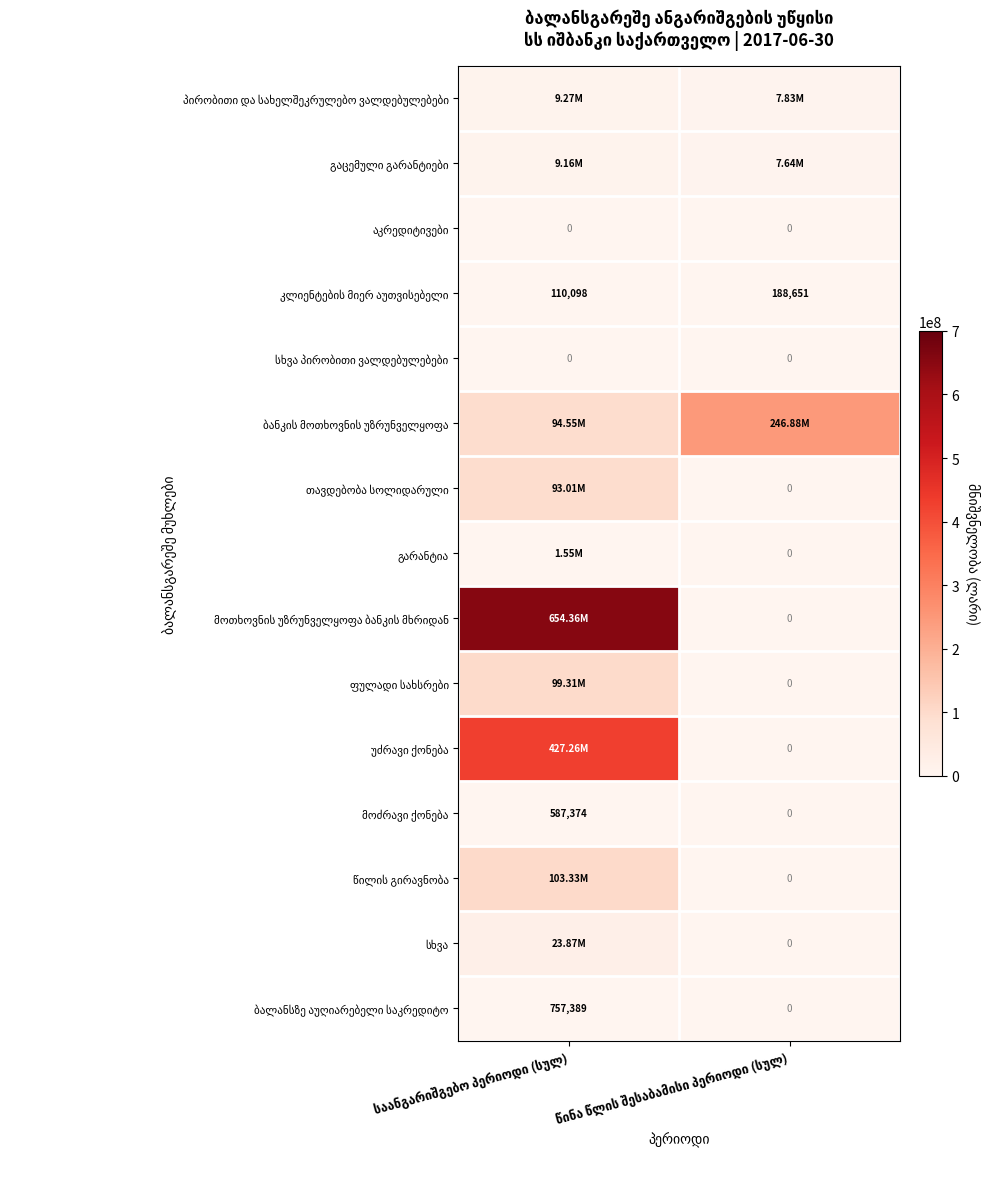

At which label does წილის გირავნობა reach its peak?

საანგარიშგებო პერიოდი (სულ)